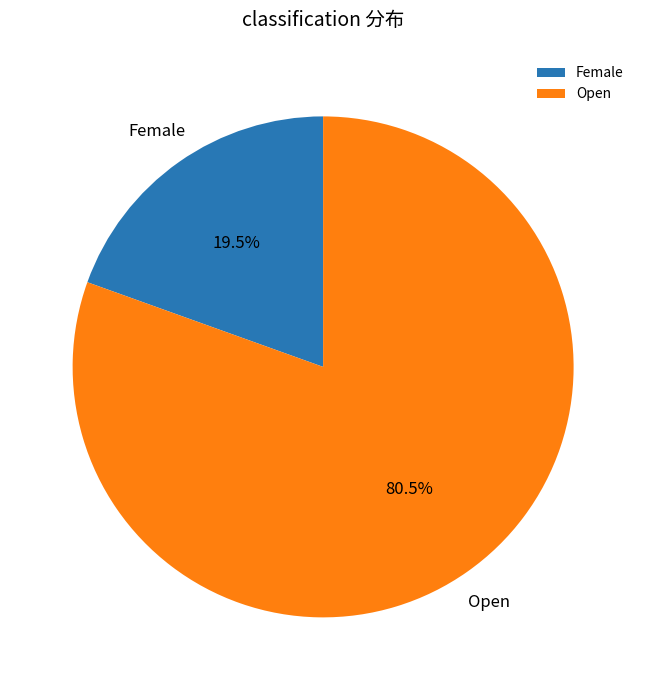

Combined, what portion of the pie is Open and Female?

100.0%